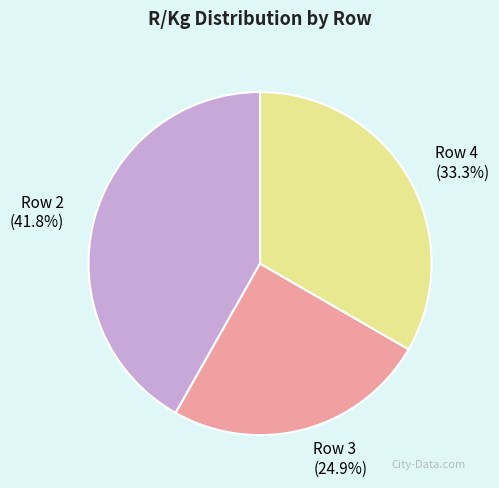

What is the ratio of the value at Row 3 to the value at Row 2?

0.6